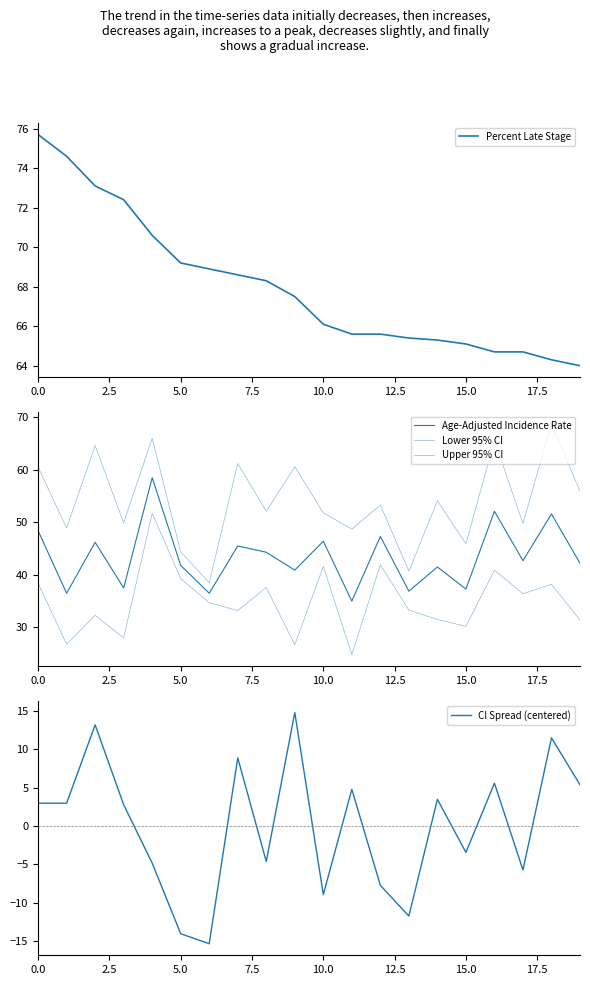

How many lines are shown in the chart?

5